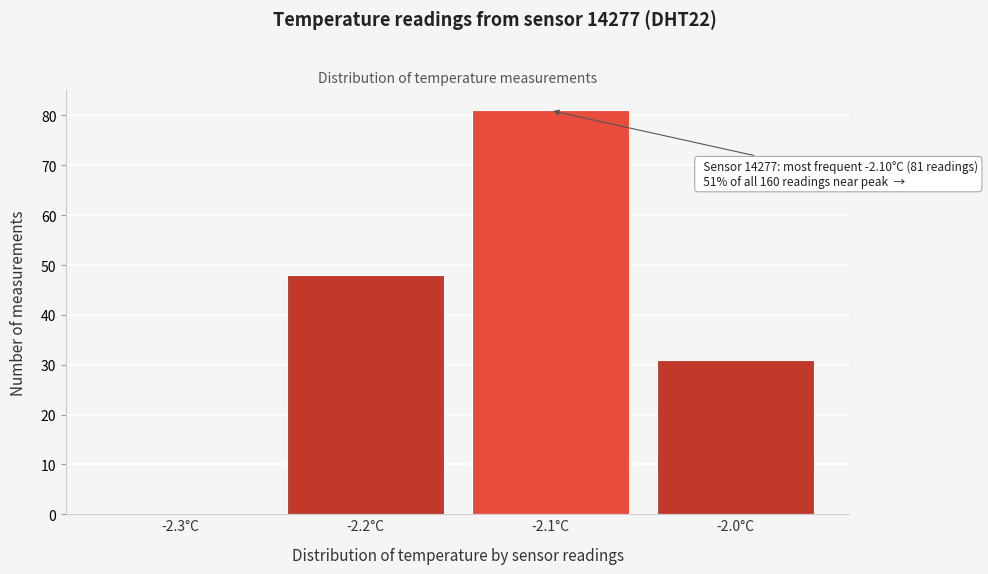

Reading right to left, what are all the values shown in this chart?

-2.0°C=31	-2.1°C=81	-2.2°C=48	-2.3°C=0